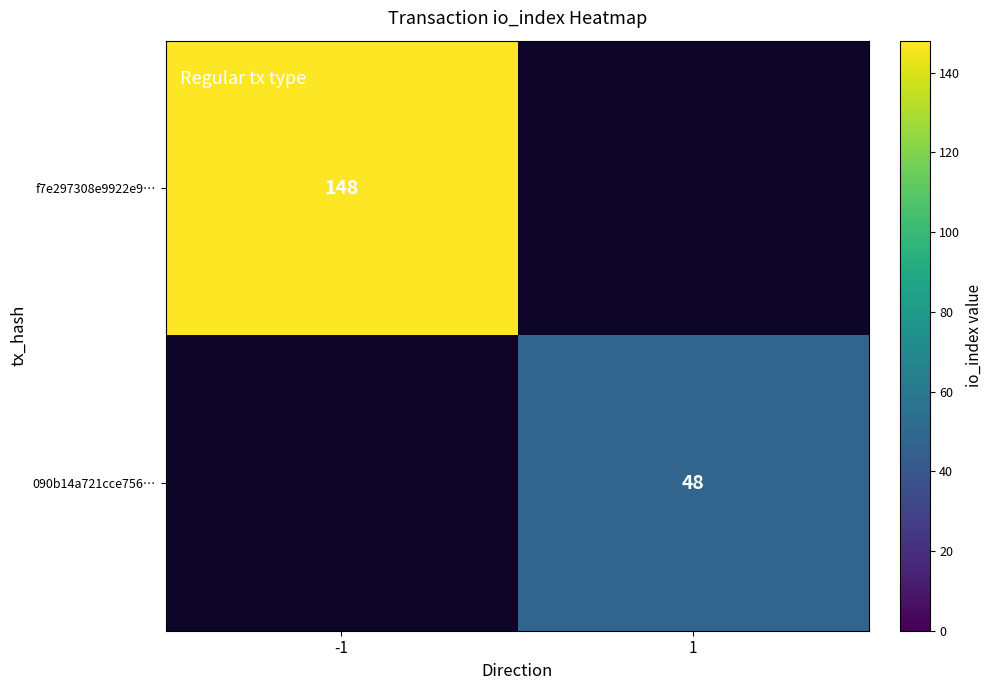

The value of 090b14a721cce756… at 1 is 77. True or false?

False